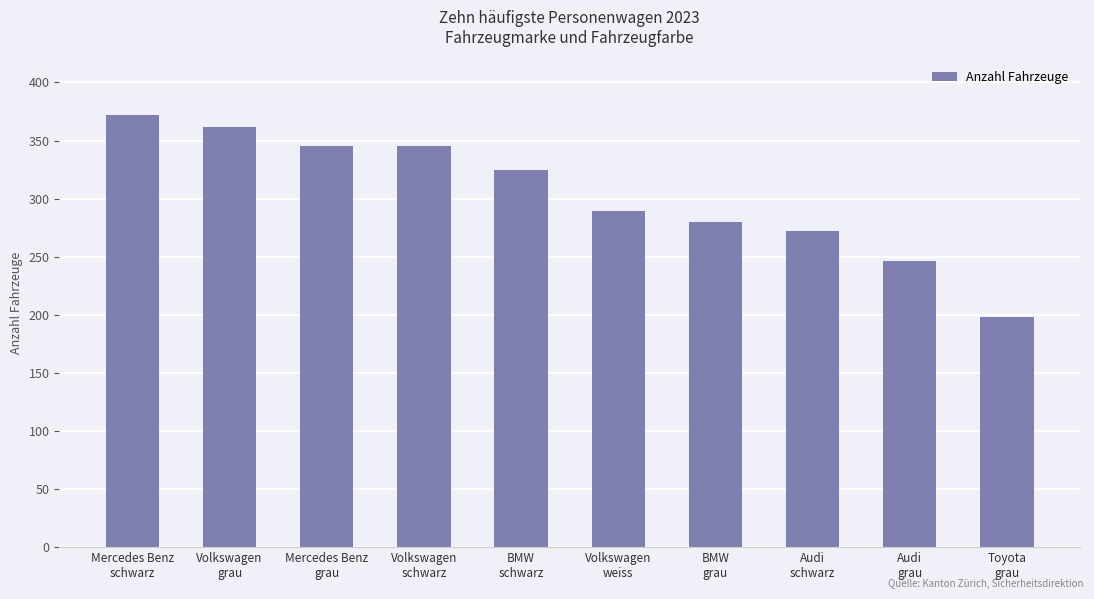

Approximately how many times larger is the value at Audi
schwarz compared to BMW
grau?

1.0